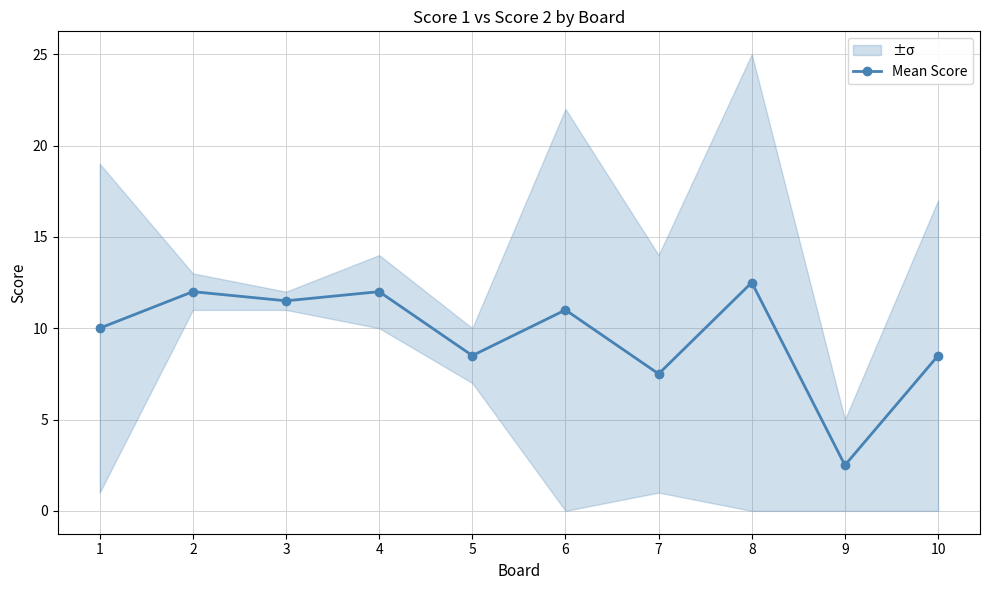

Rank the categories by value from highest to lowest.

8, 2, 4, 3, 6, 1, 5, 10, 7, 9